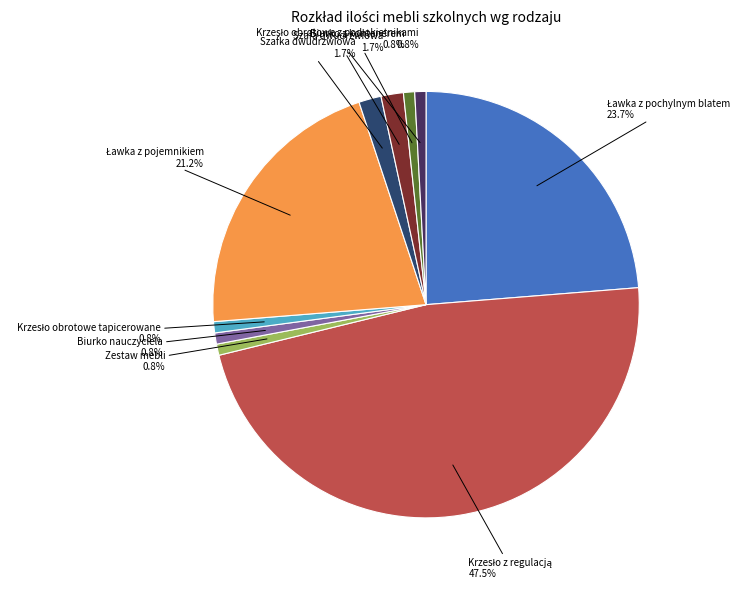

Which has a higher value, Szafka dwudrzwiowa or Biurko nauczyciela?

Szafka dwudrzwiowa